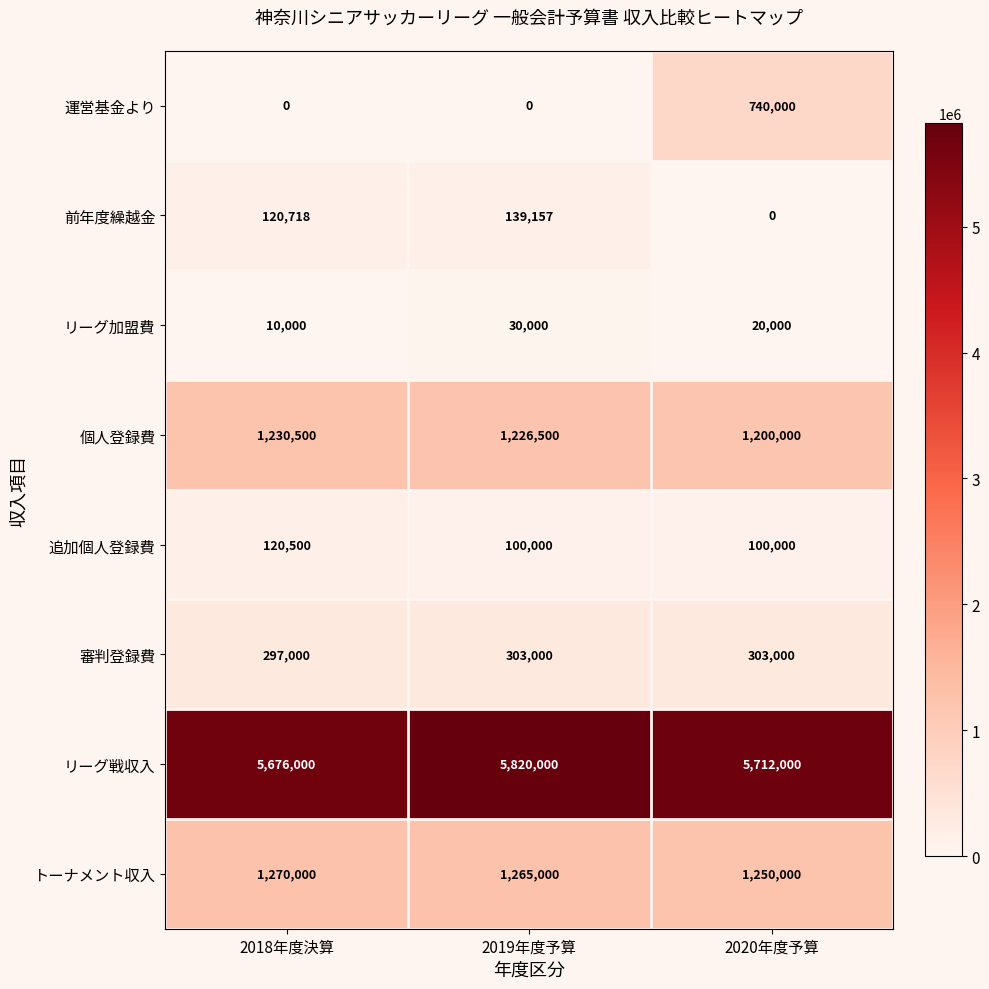

Between 2019年度予算 and 2020年度予算, which series saw the biggest shift?

運営基金より